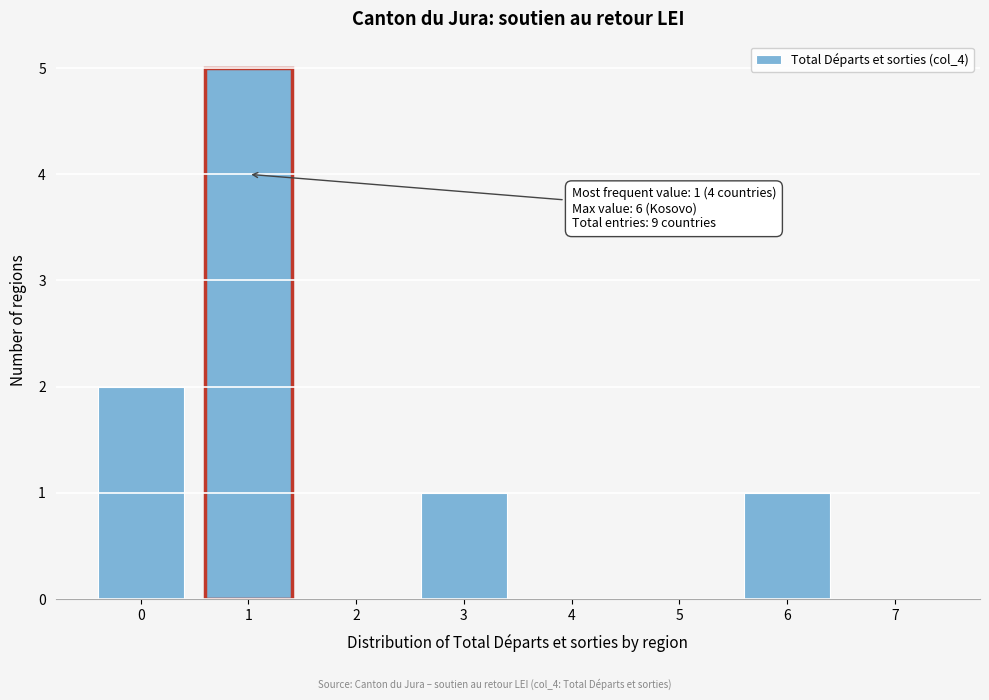

Reading left to right, list all the values displayed in this chart.

0=2	1=5	2=0	3=1	4=0	5=0	6=1	7=0